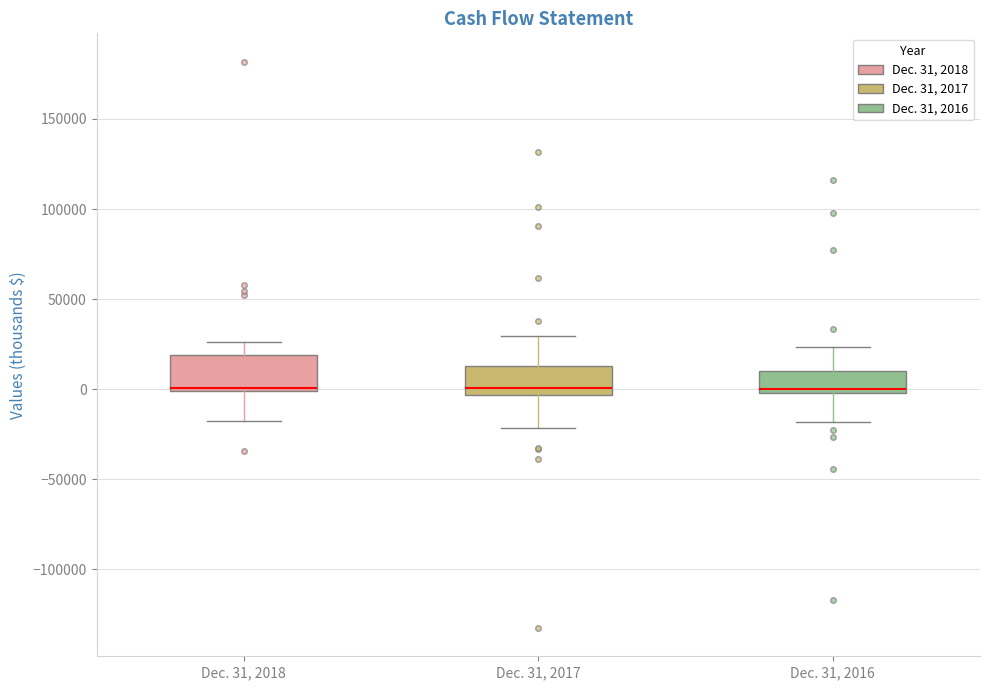

Reading left to right, read every box against the y-axis: the position of its median line, the range the box covers, and the ends of its whiskers. The values are not printed on the chart, so give them approximately, as read against the axis.

Dec. 31, 2018: median 0 (just above the box's lower edge), box 0 to 20000, whiskers -20000 to 25000
Dec. 31, 2017: median 0, box -5000 to 15000, whiskers -20000 to 30000
Dec. 31, 2016: median 0 (just above the box's lower edge), box 0 to 10000, whiskers -20000 to 25000